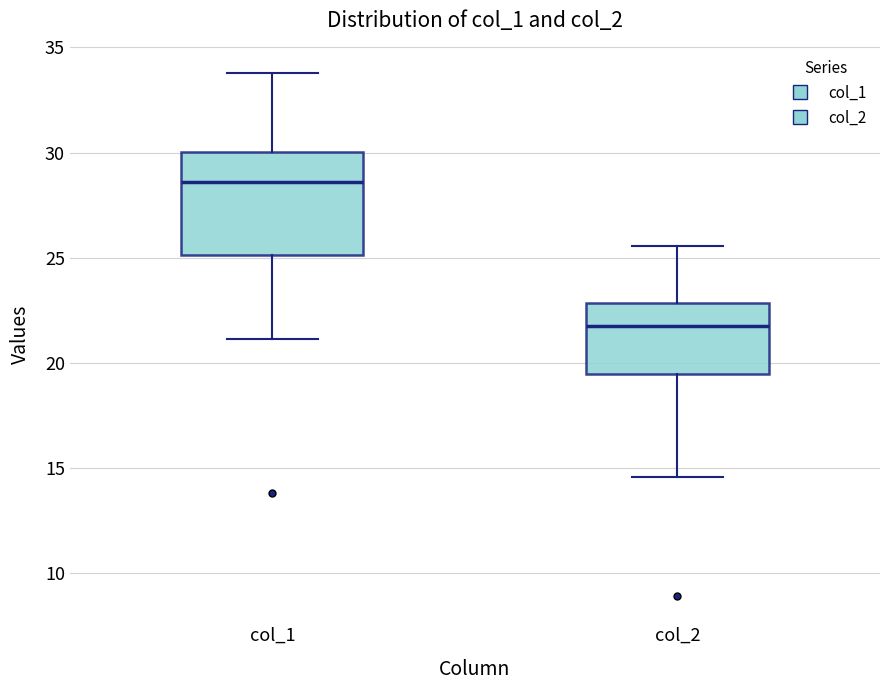

Where does the median line of the box for col_1 sit on the y-axis? The values are not printed on the chart, so give them approximately, as read against the axis.

28.5